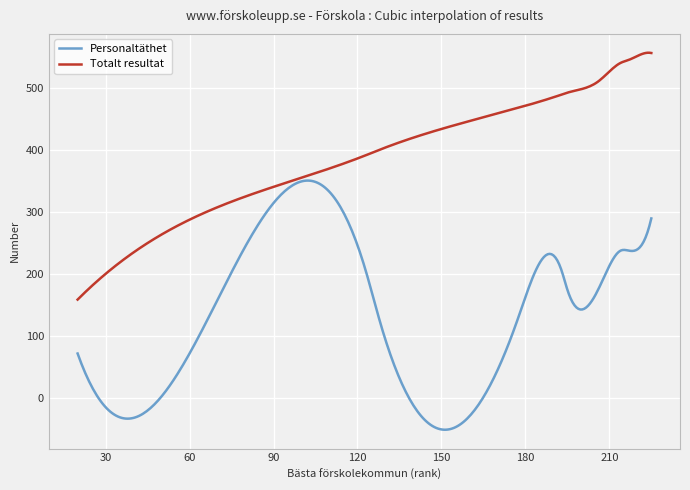

Which series has the largest total across all categories?

Totalt resultat